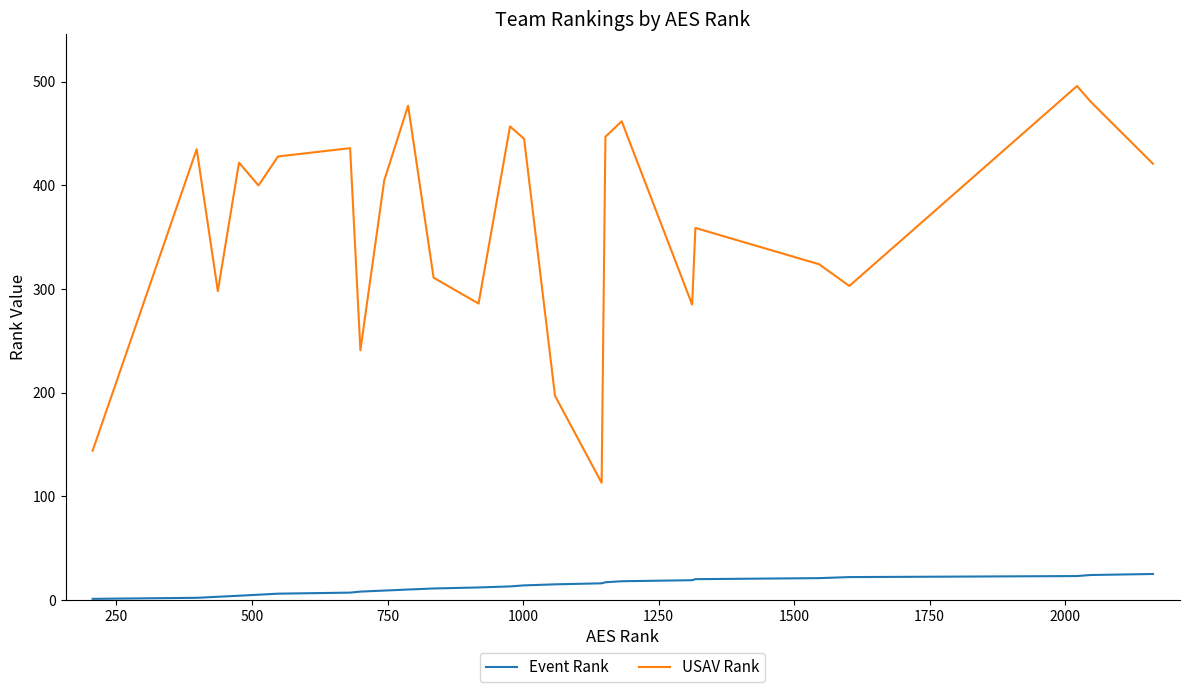

True or false: USAV Rank and Event Rank cross at least once.

False